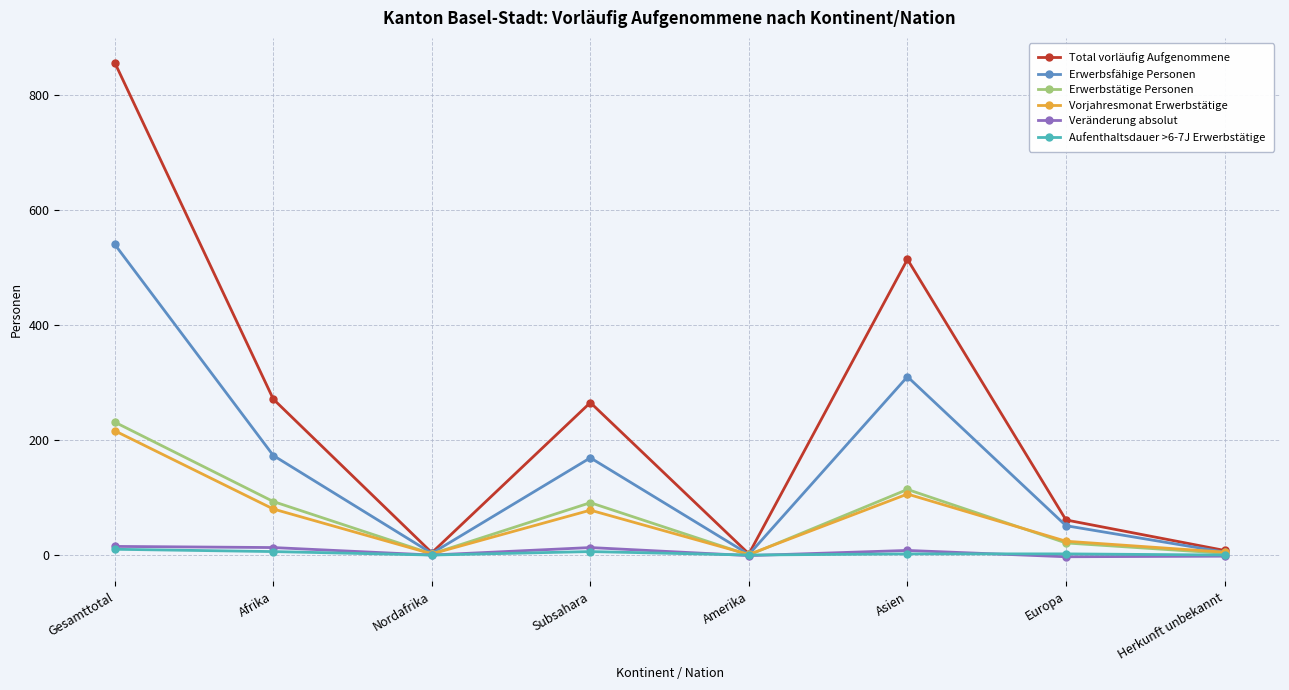

How many data points does each series have?

8